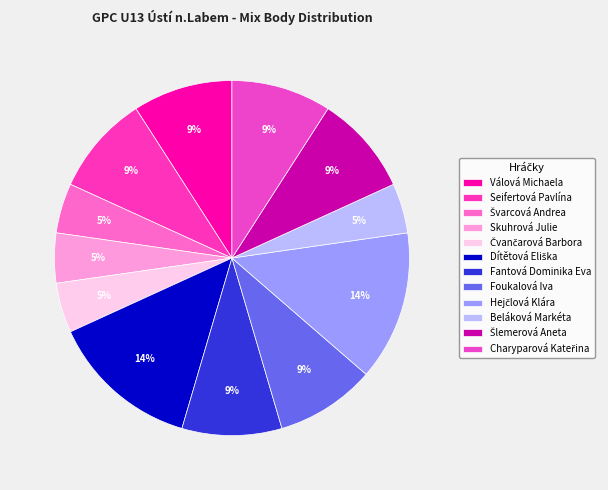

Rank the categories by value from lowest to highest.

Švarcová Andrea, Skuhrová Julie, Čvančarová Barbora, Beláková Markéta, Válová Michaela, Seifertová Pavlína, Fantová Dominika Eva, Foukalová Iva, Šlemerová Aneta, Charyparová Kateřina, Dítětová Eliška, Hejčlová Klára